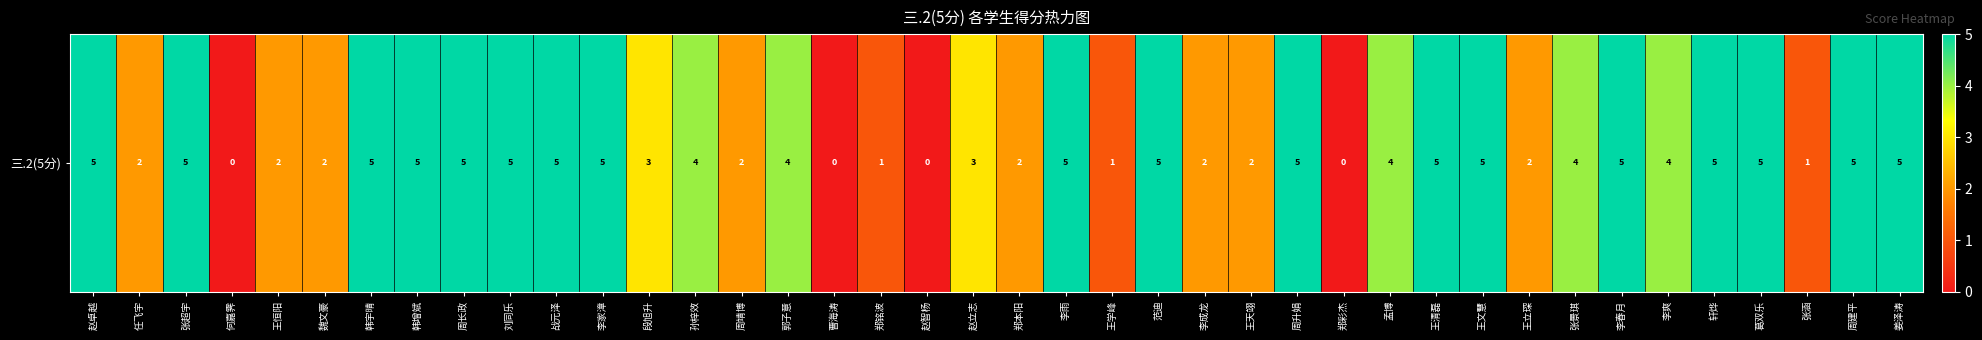

Rank the categories by value from highest to lowest.

赵卓越, 张超宇, 韩宇晴, 韩增斌, 周长政, 刘同乐, 战元泽, 李家漳, 李雨, 范迪, 周升娟, 王清磊, 王文慧, 李春月, 轩烨, 葛双乐, 周建平, 姜泽涛, 孙梓效, 郭子意, 孟博, 张景琪, 李爽, 段旭升, 赵立志, 任飞宇, 王恒阳, 魏文豪, 周靖博, 郑本阳, 李成龙, 王天翊, 王立琛, 郑铭波, 王学峰, 张涵, 何嘉霁, 曹海涛, 赵智杨, 郑彩杰